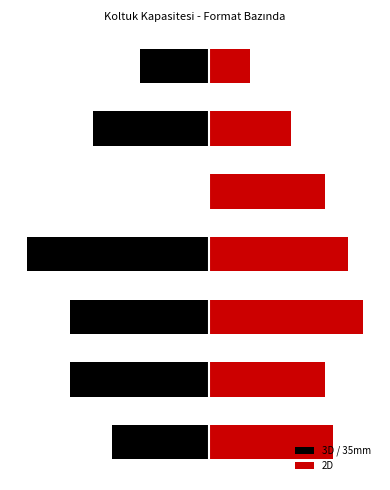

What are all the series names shown in the legend?

3D / 35mm, 2D